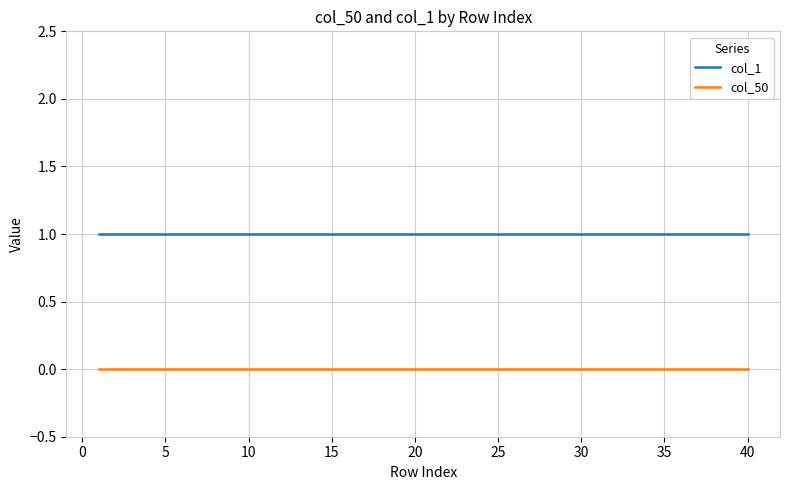

Does the chart display data point markers on the line(s)?

No